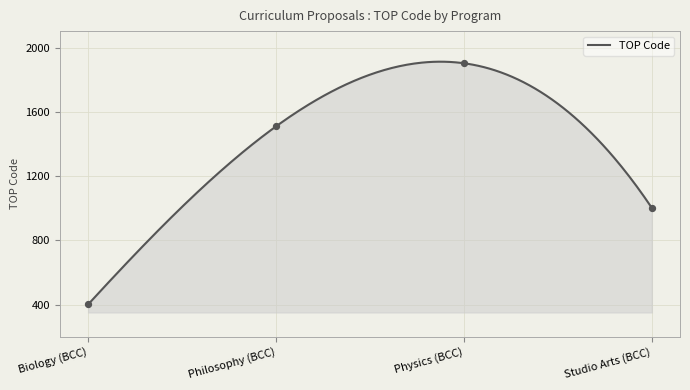

Between Biology (BCC) and Studio Arts (BCC), which is larger?

Studio Arts (BCC)